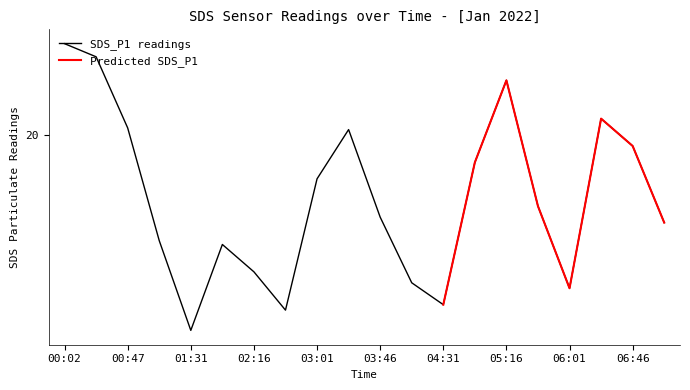

What is the difference between the maximum and minimum values?

5.2